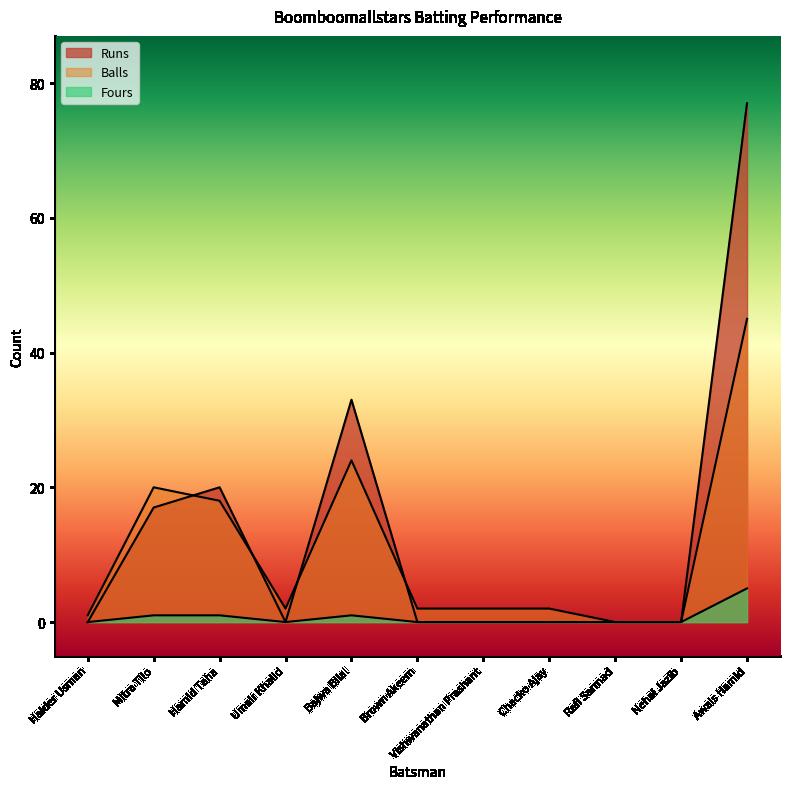

Where is Balls nearest to the value 22?

Mitra Tilo